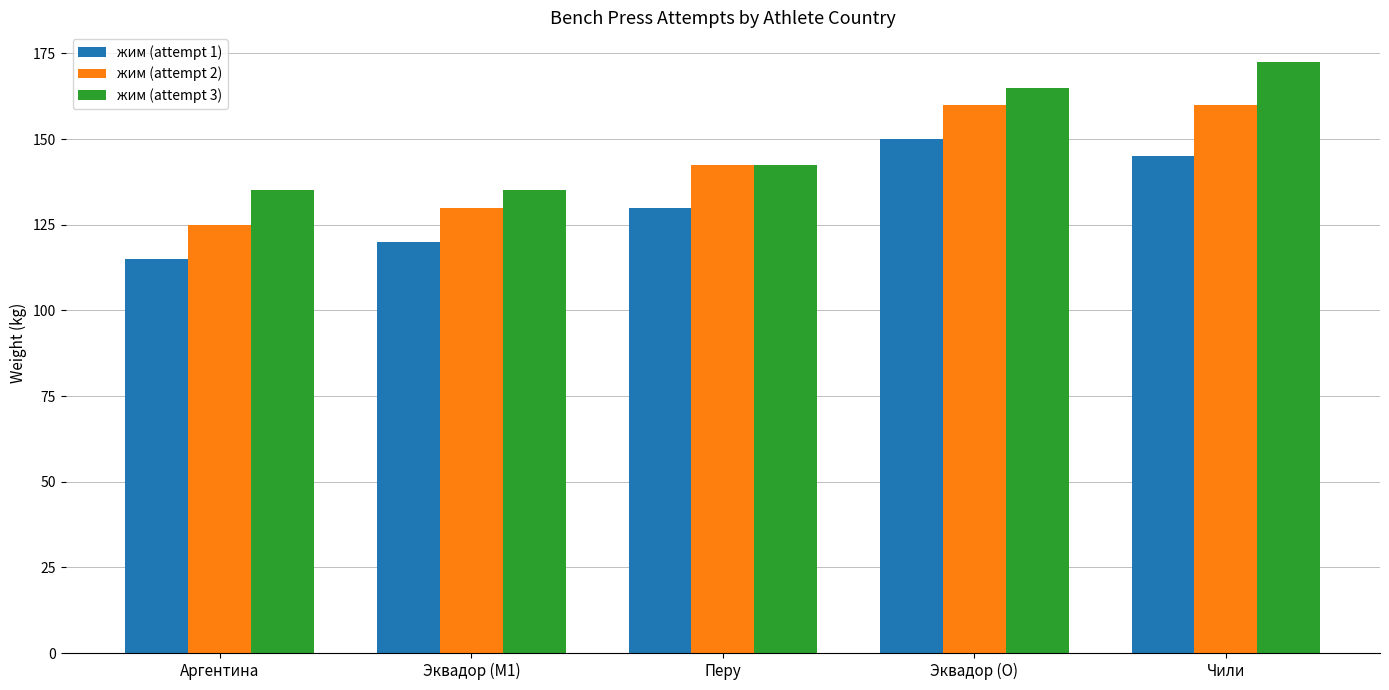

How many data points does each series have?

5